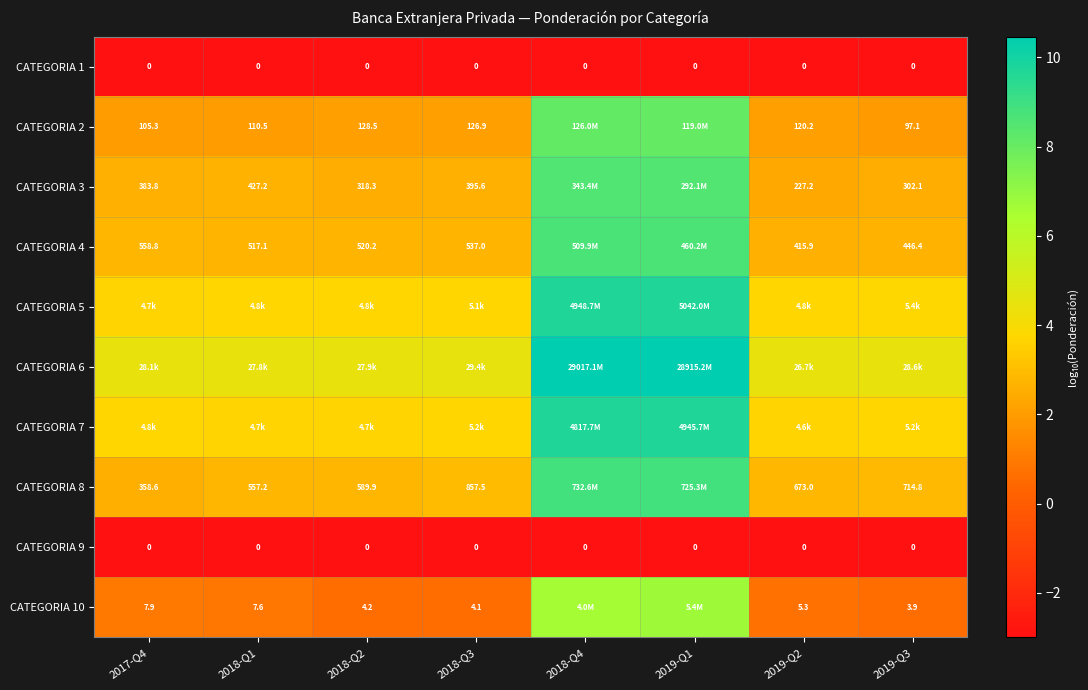

At which category is the sum across all series the highest?

2019-Q1